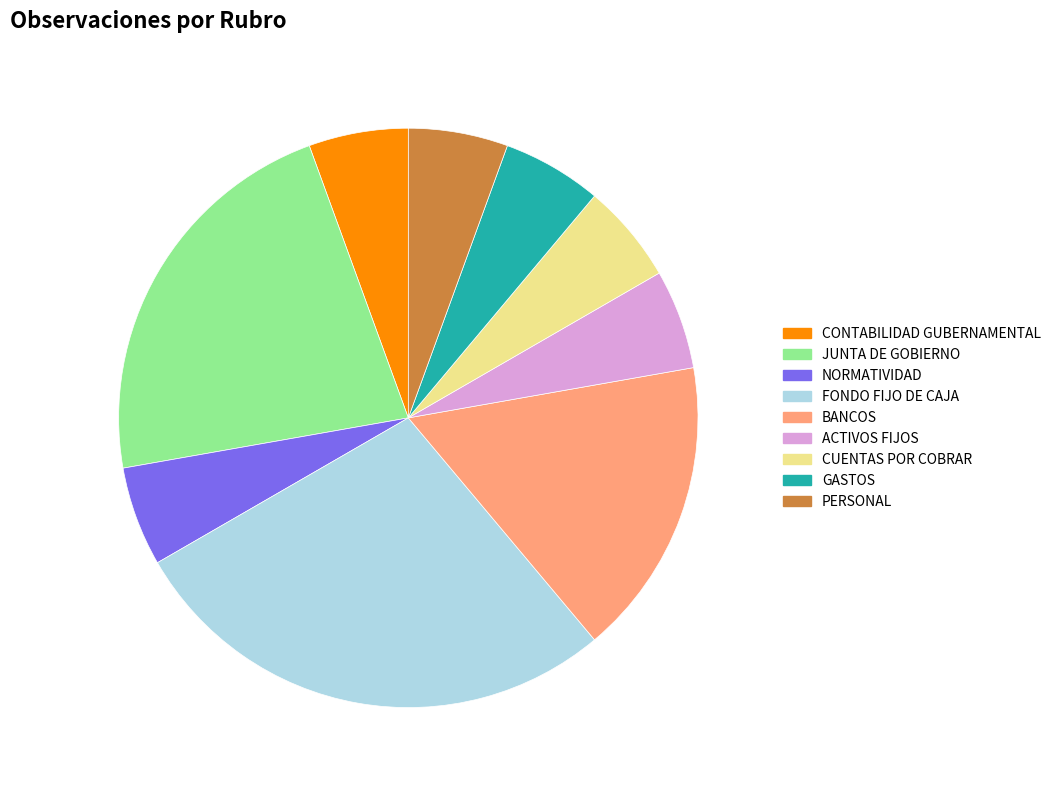

Do GASTOS and NORMATIVIDAD together represent more than half of the pie?

No